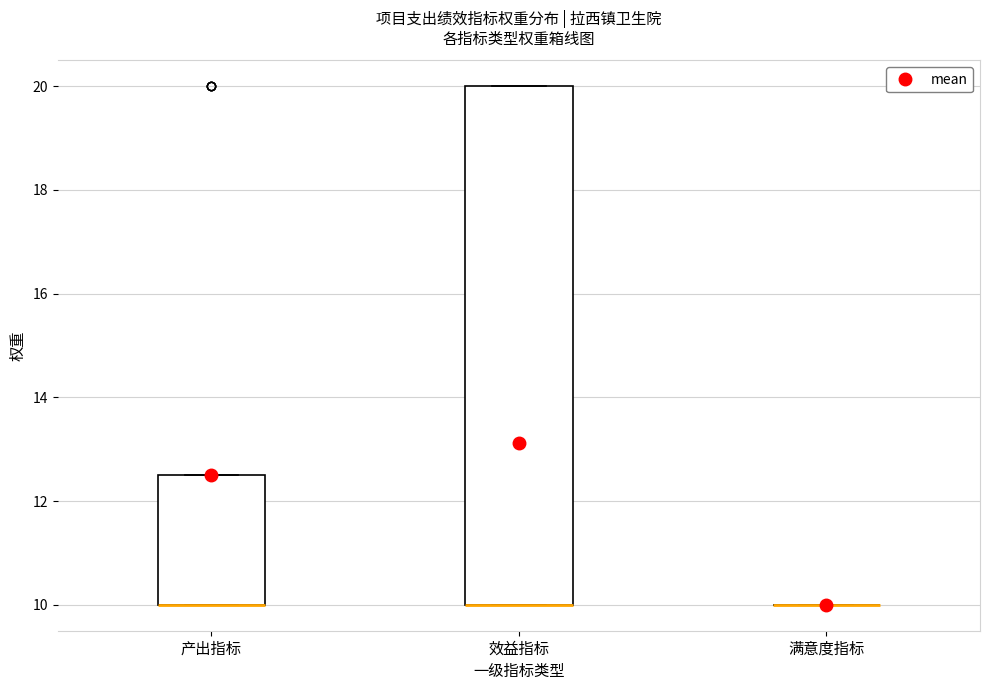

Reading left to right, transcribe this box plot: for each box, give where its median line is, the range the box spans, and where its two whiskers end, as read against the y-axis. The values are not printed on the chart, so give them approximately, as read against the axis.

产出指标: median 10.0 (drawn on the box's lower edge), box 10.0 to 12.6, whiskers 10.0 to 12.6
效益指标: median 10.0 (drawn on the box's lower edge), box 10.0 to 20.0, whiskers 10.0 to 20.0
满意度指标: box collapsed to a line at 10.0, whiskers 10.0 to 10.0